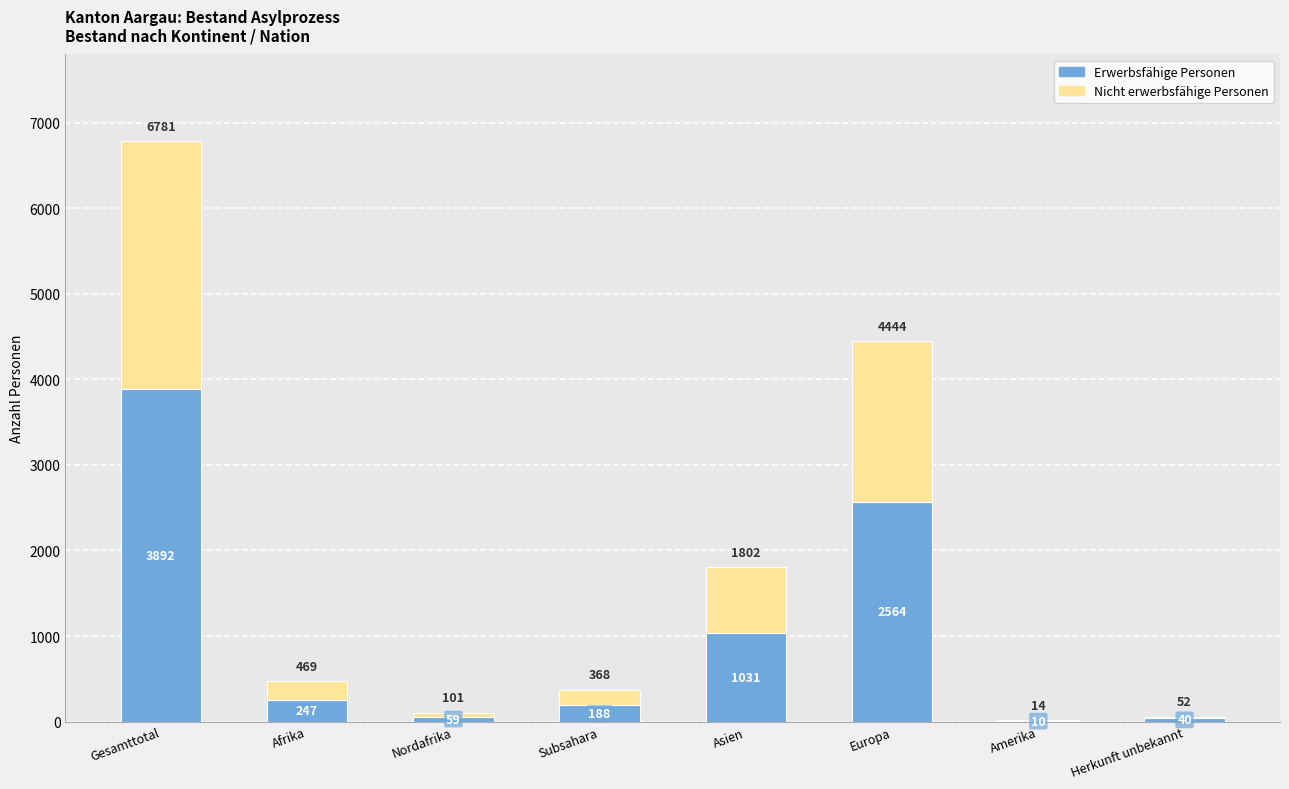

What is the sum of all Erwerbsfähige Personen values?

8031